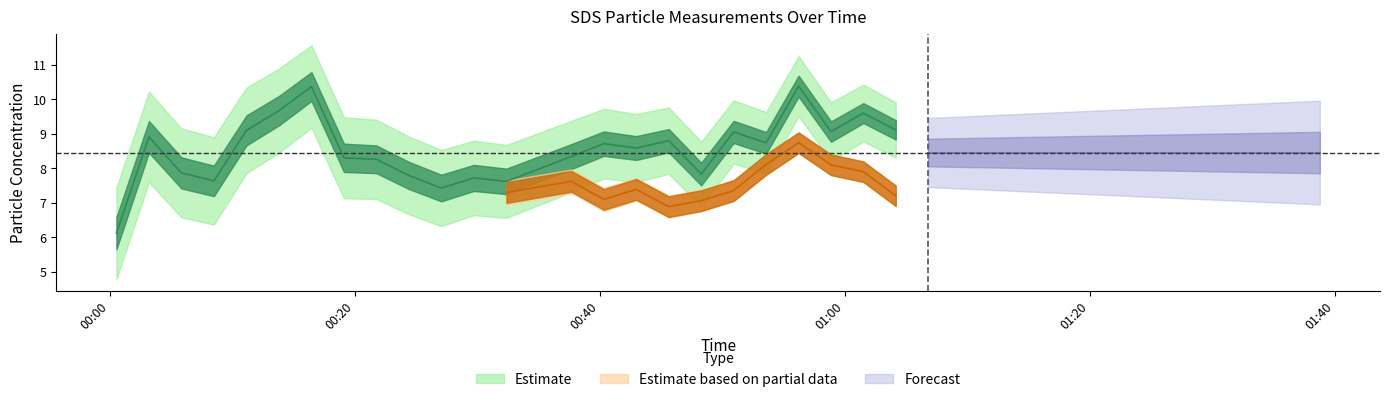

At which category does SDS_P2 reach its first local peak?

2022/02/22 00:03:10